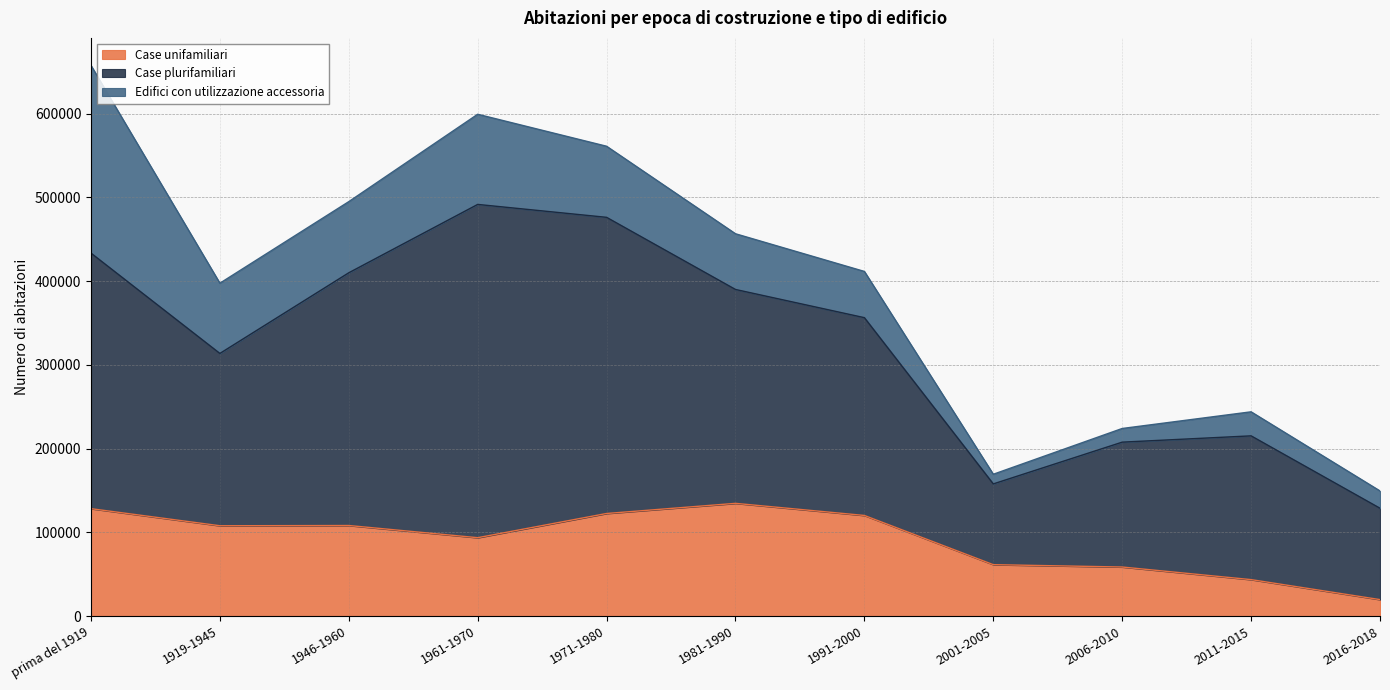

At which category does the chart reach its peak across all series?

1961-1970